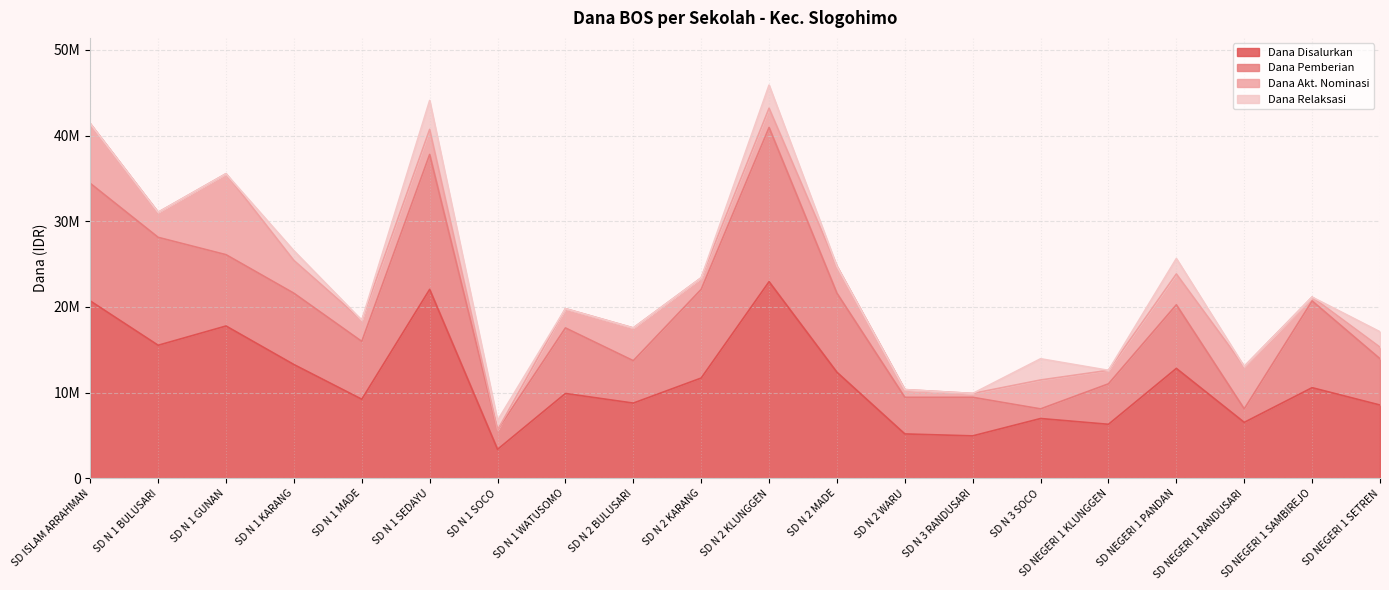

At which label does Dana Pemberian first exceed 7650000?

SD ISLAM ARRAHMAN